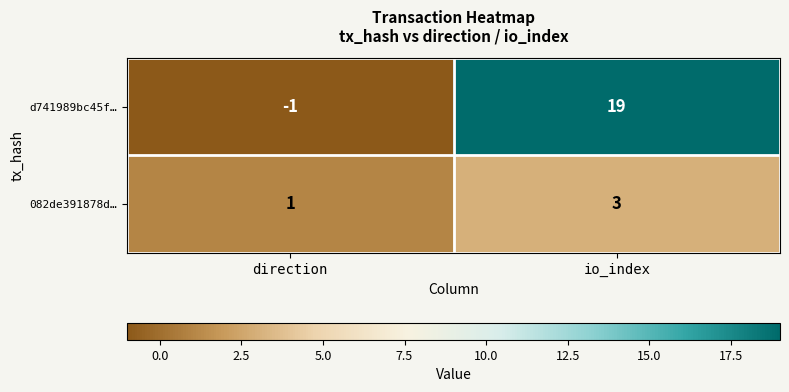

How many data points does each series have?

2